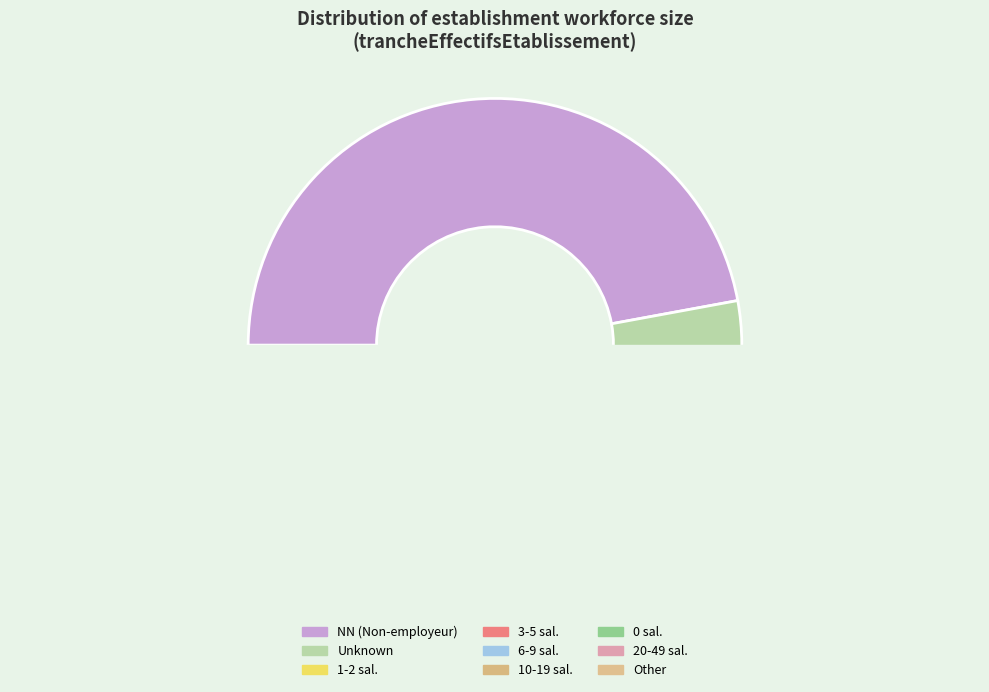

The NN slice represents 37% of the pie. True or false?

False